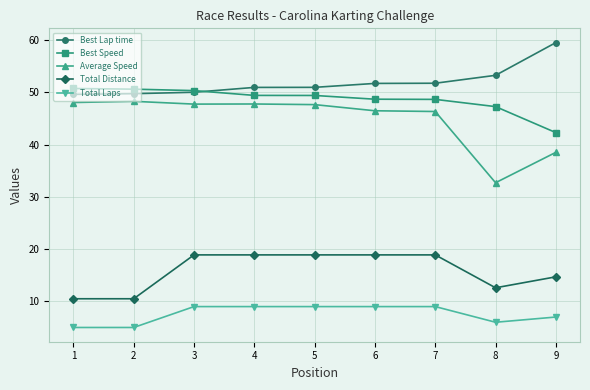

What is the maximum value for Average Speed?

48.3